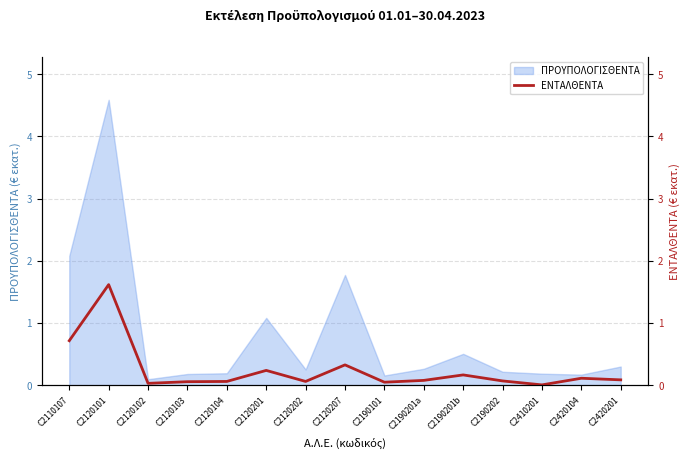

Which category has the lowest value across all series?

C2410201